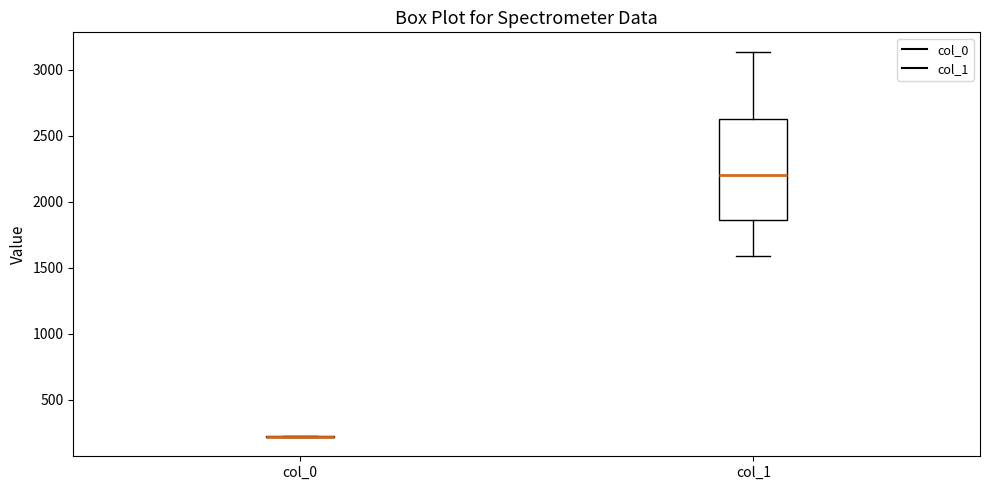

Reading left to right, read every box against the y-axis: the position of its median line, the range the box covers, and the ends of its whiskers. The values are not printed on the chart, so give them approximately, as read against the axis.

col_0: box collapsed to a line at 200, whiskers 200 to 200
col_1: median 2200, box 1850 to 2650, whiskers 1600 to 3150